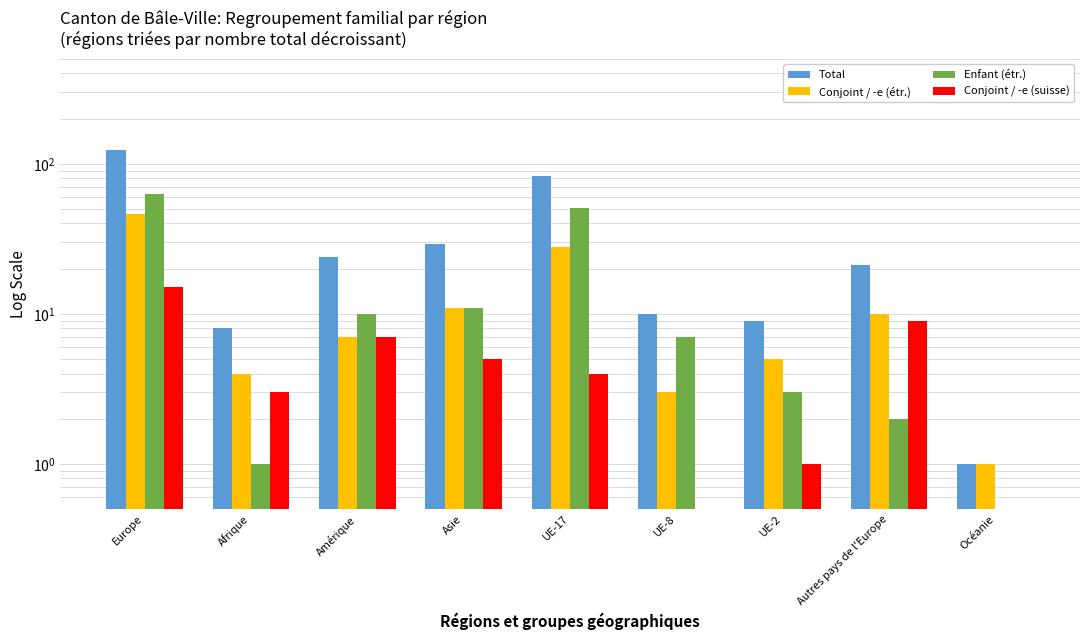

What is the value of the Enfant (étr.) bar at the 9th from the left?

0.5